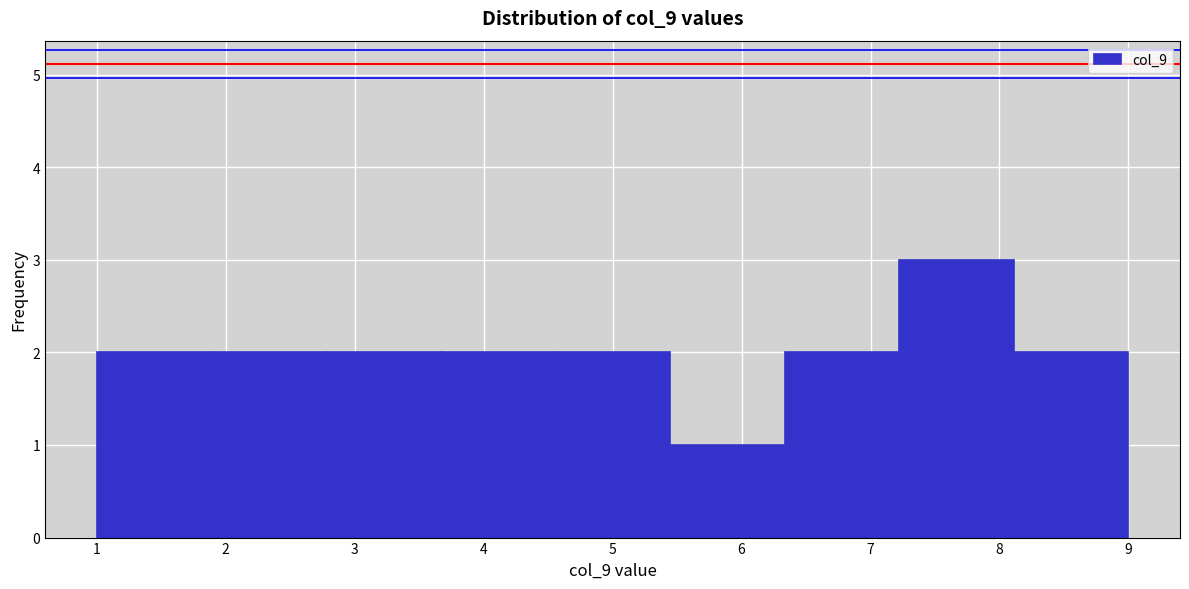

Which range on the x-axis has the tallest bar?

7.2 to 8.1